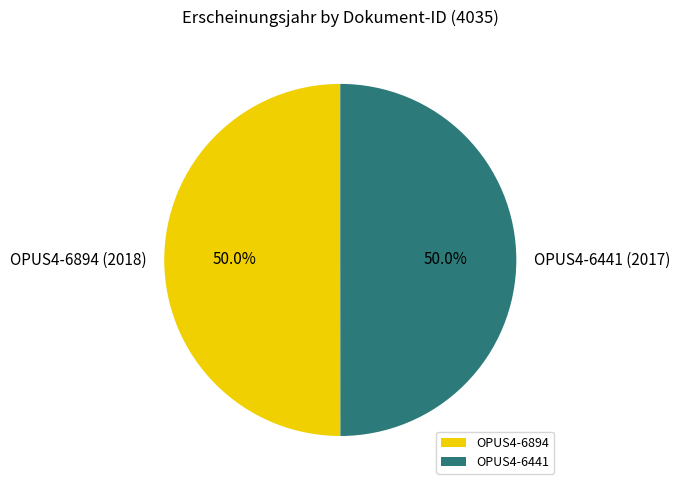

The OPUS4-6441 slice represents 50% of the pie. True or false?

True